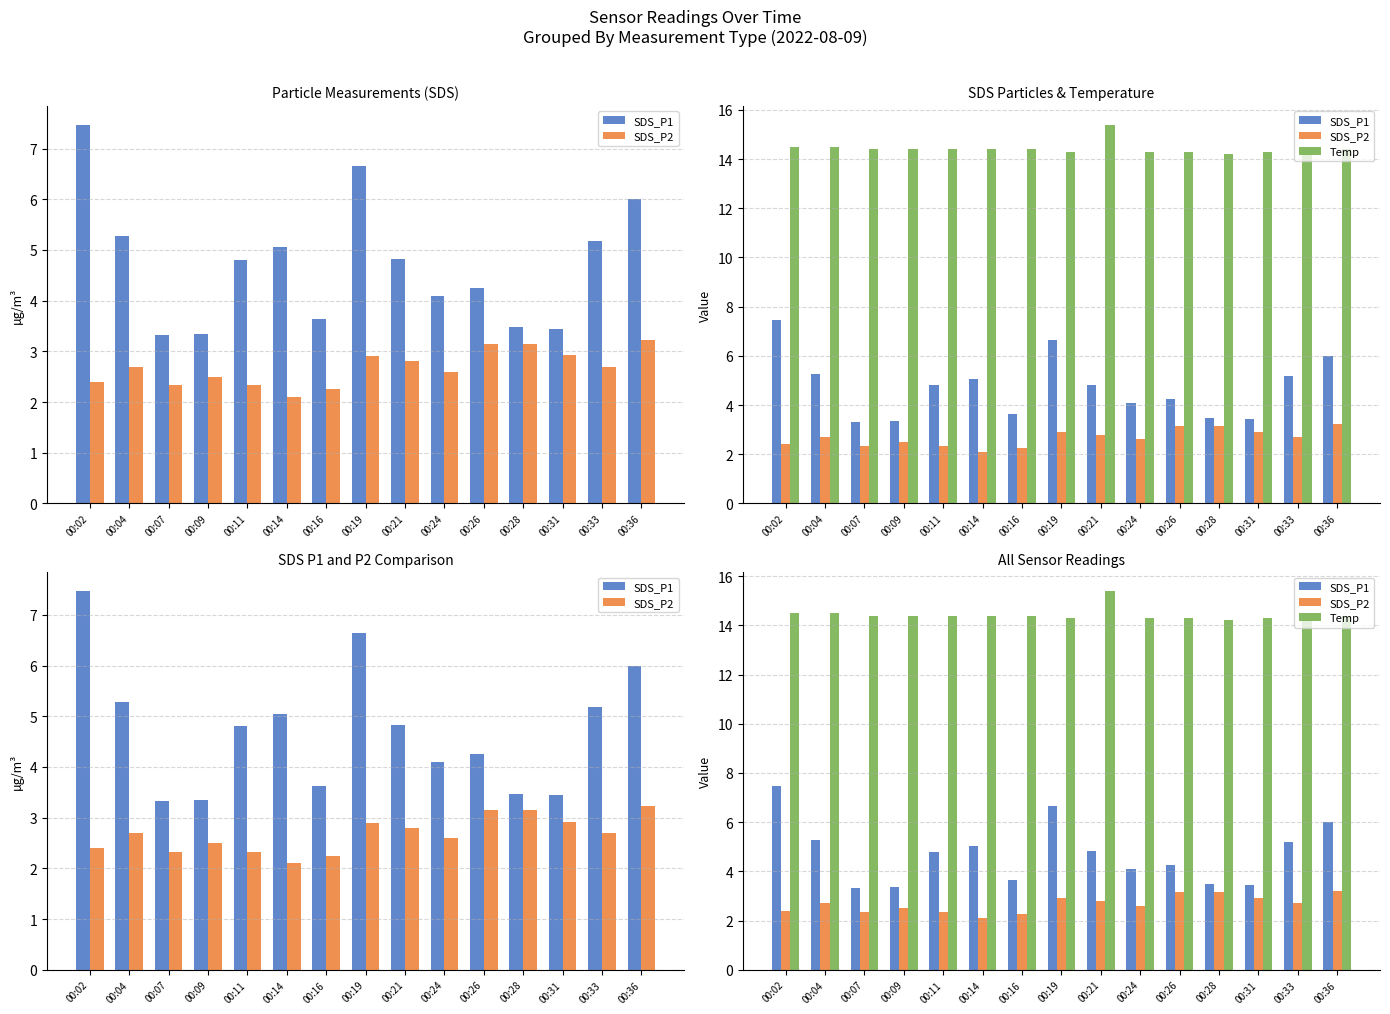

How many categories are shown in the chart?

15